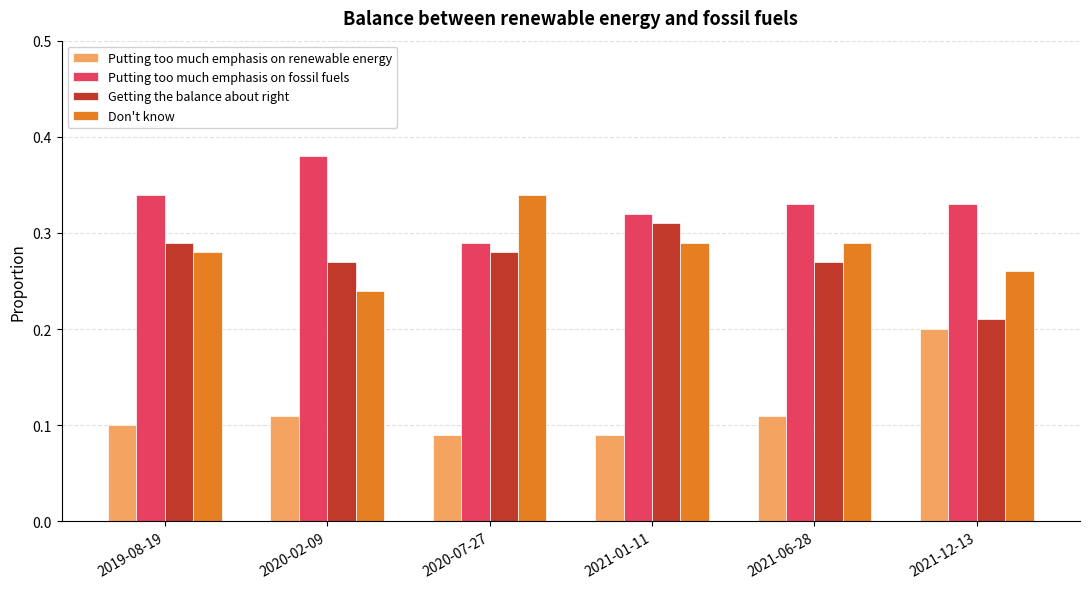

Is it true that Putting too much emphasis on renewable energy equals 0.1 at 2021-01-11?

True